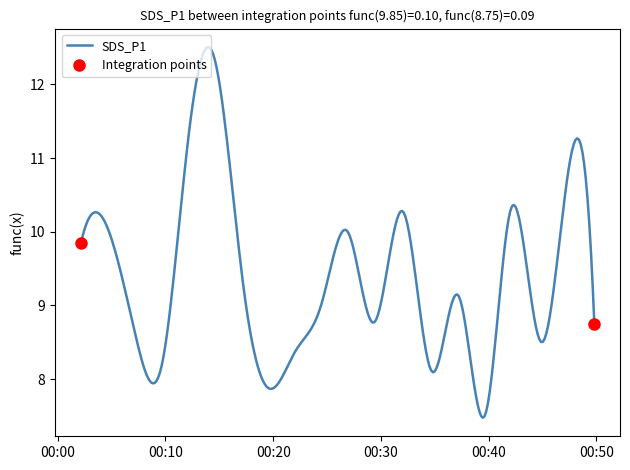

What is the difference between the maximum and minimum values?

4.9